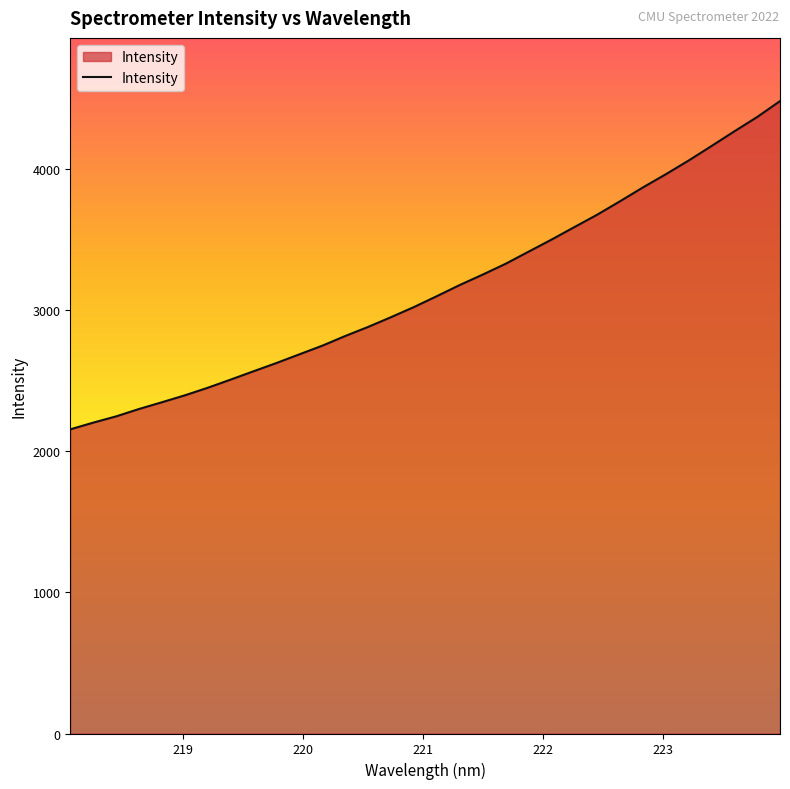

What is the difference between the maximum and minimum values?

2324.6